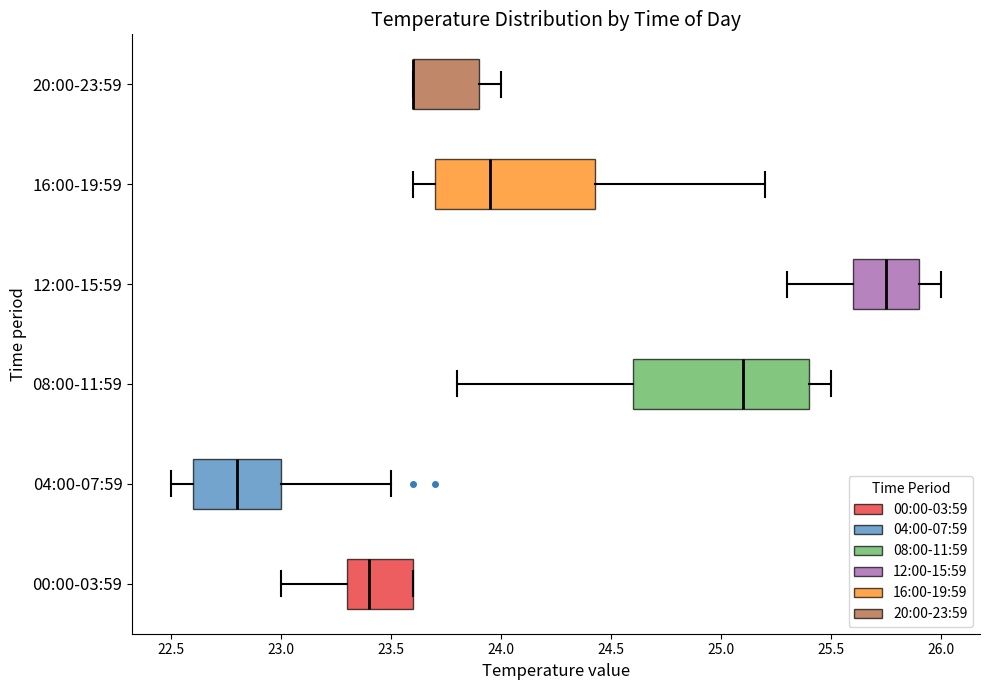

Reading bottom to top, read every box against the x-axis: the position of its median line, the range the box covers, and the ends of its whiskers. The values are not printed on the chart, so give them approximately, as read against the axis.

00:00-03:59: median 23.40, box 23.30 to 23.60, whiskers 23.00 to 23.60
04:00-07:59: median 22.80, box 22.60 to 23.00, whiskers 22.50 to 23.50
08:00-11:59: median 25.10, box 24.60 to 25.40, whiskers 23.80 to 25.50
12:00-15:59: median 25.75, box 25.60 to 25.90, whiskers 25.30 to 26.00
16:00-19:59: median 23.95, box 23.70 to 24.45, whiskers 23.60 to 25.20
20:00-23:59: median 23.60 (drawn on the box's left edge), box 23.60 to 23.90, whiskers 23.60 to 24.00